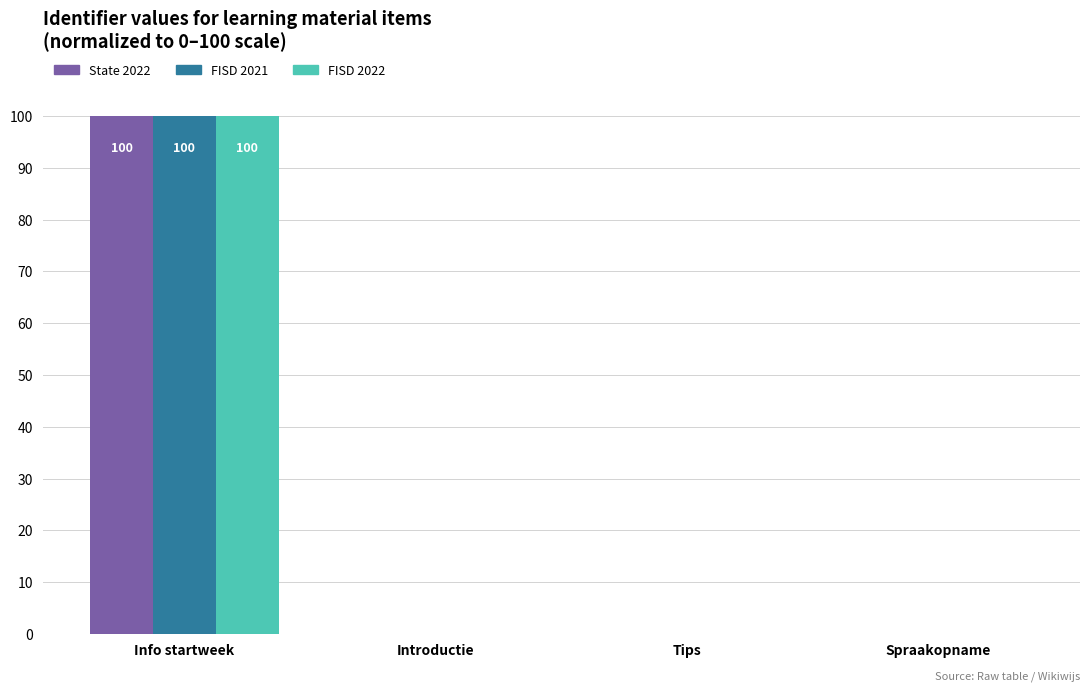

Read the FISD 2021 value at Info startweek, to the nearest 10.

100